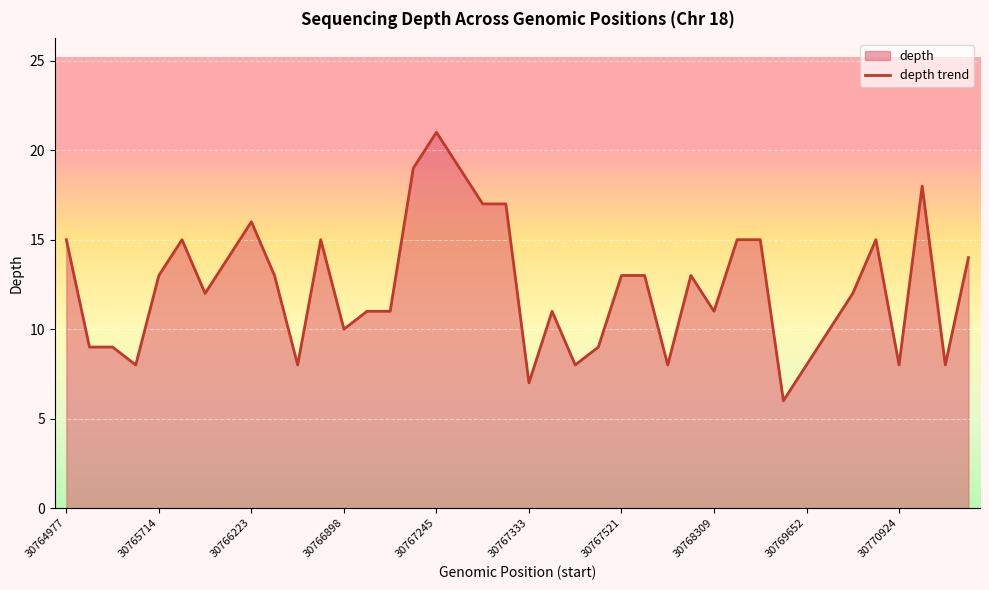

At which label is the value closest to 13?

30765714